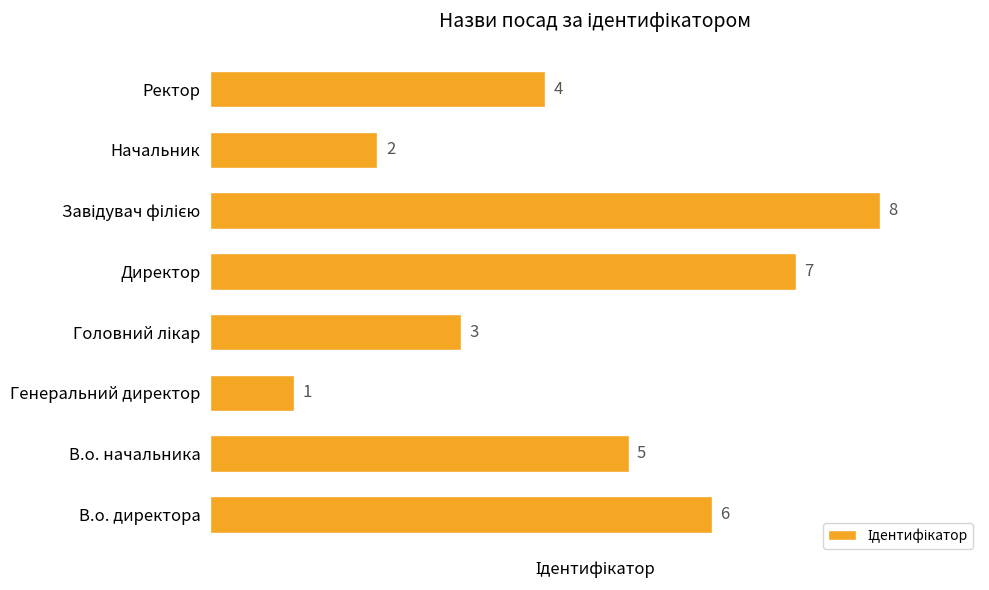

Count the values in the range 3 to 7.

5